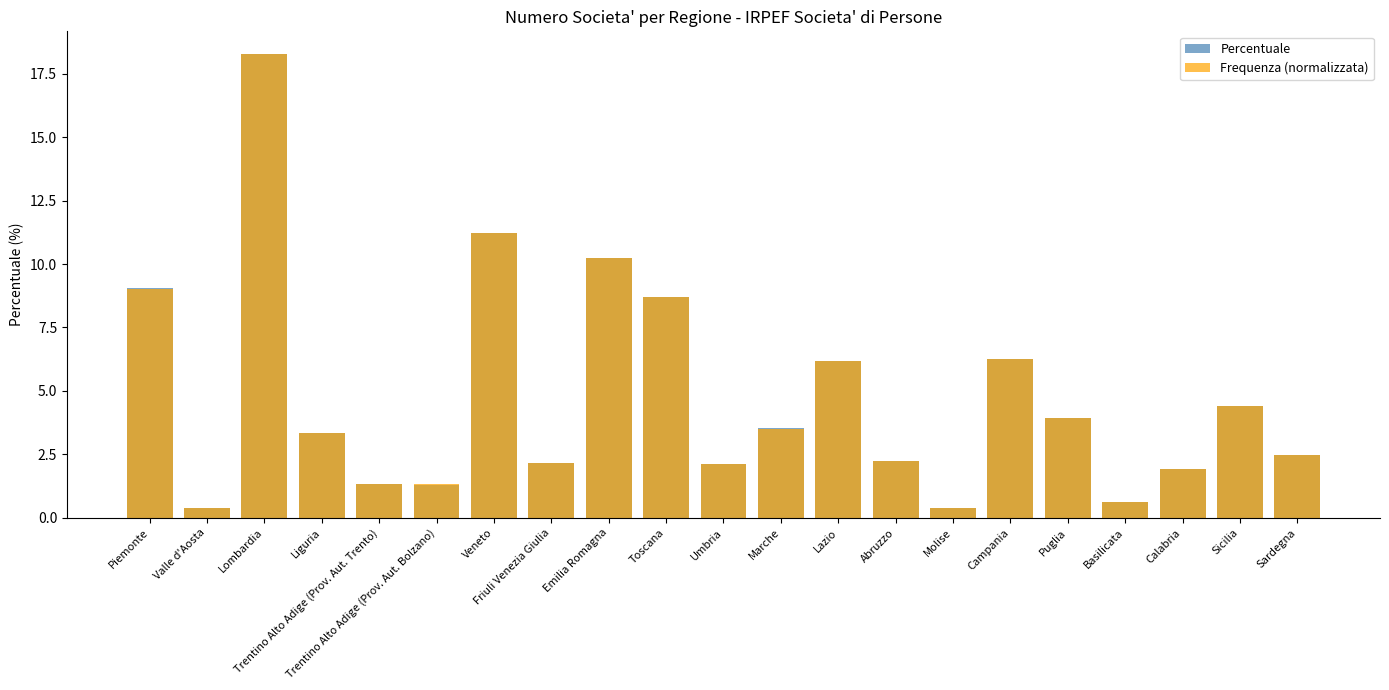

Rank the series at Piemonte from lowest to highest value.

Frequenza (normalizzata), Percentuale